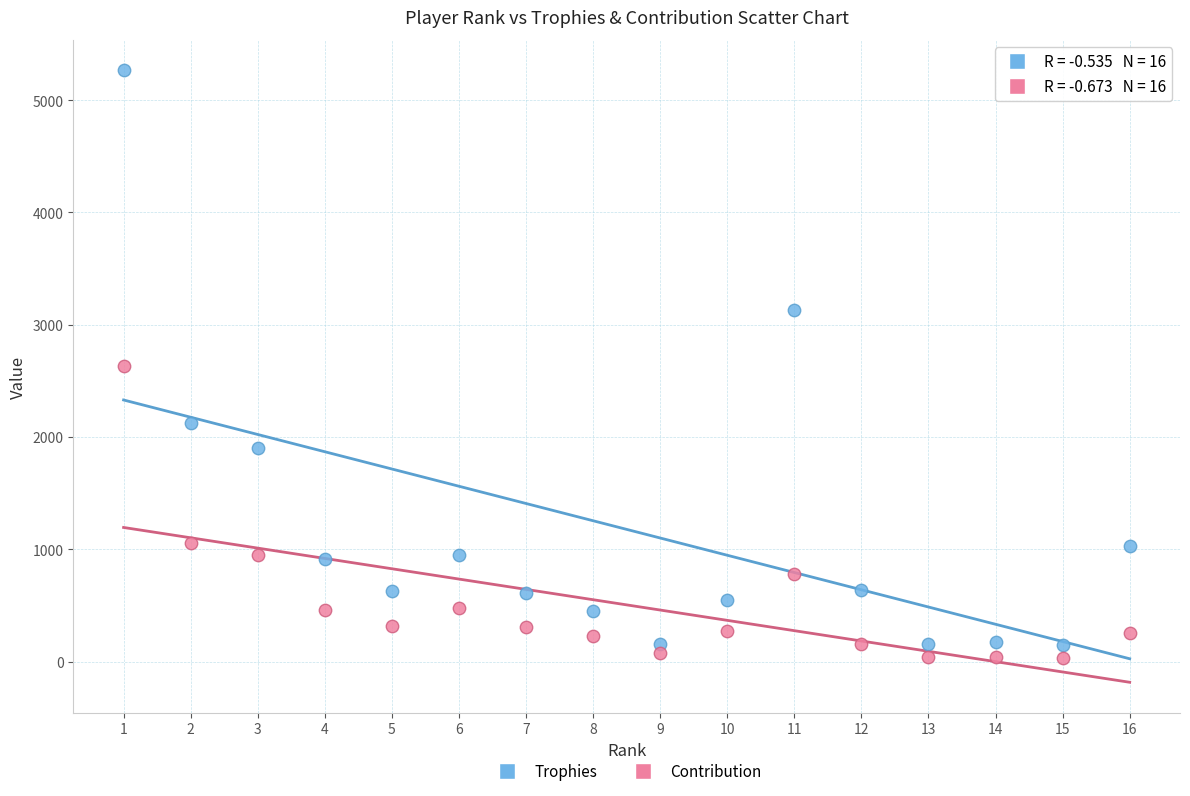

In the Trophies series, what Y value is closest to 2708?

3136